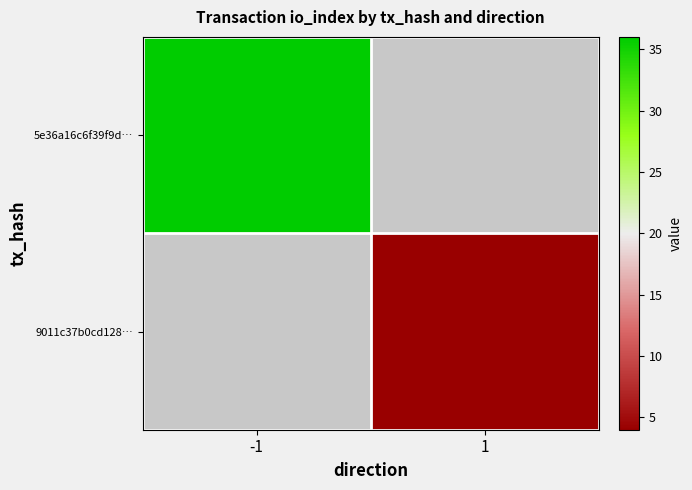

The value of 5e36a16c6f39f9d… at -1 is 36.0. True or false?

True